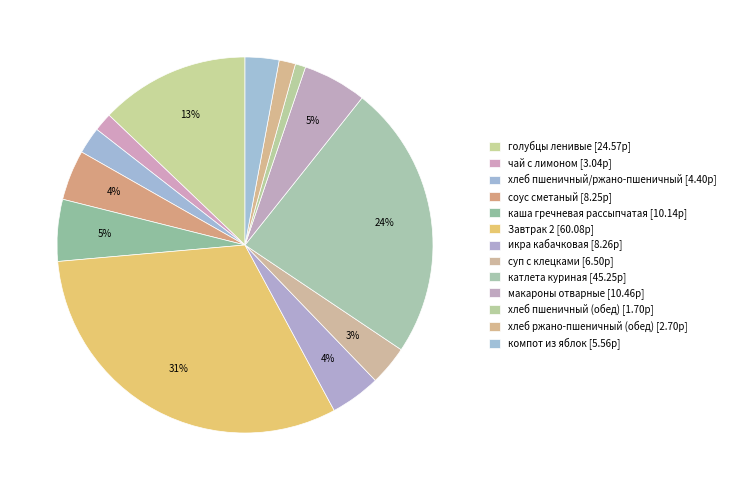

Count the number of slices in the pie.

13